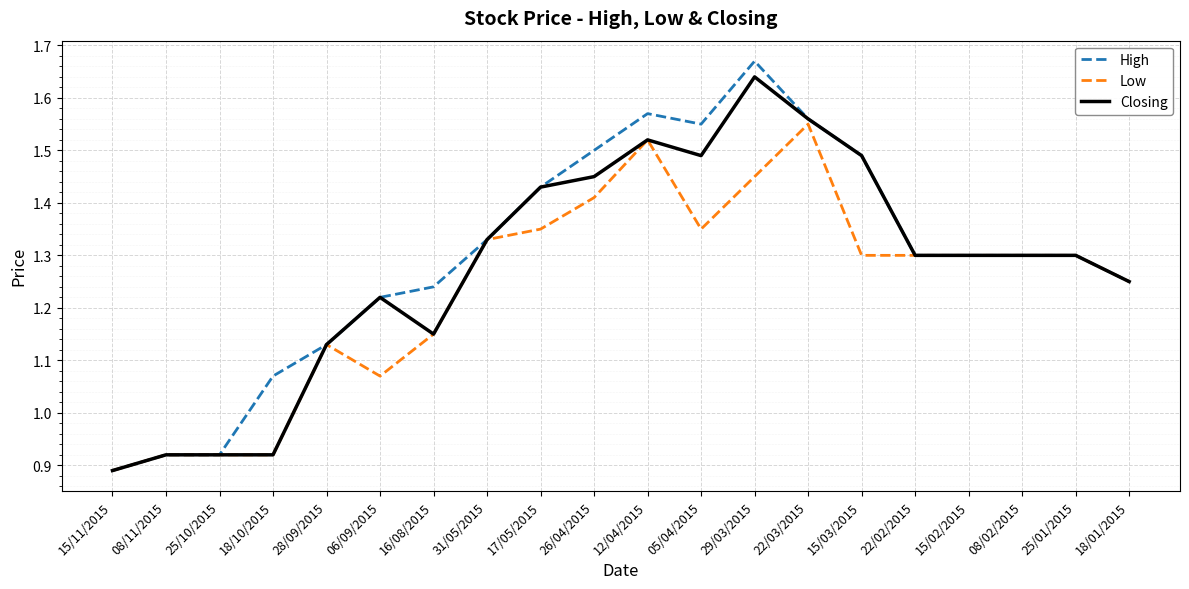

Which series has the largest range (max minus min)?

High